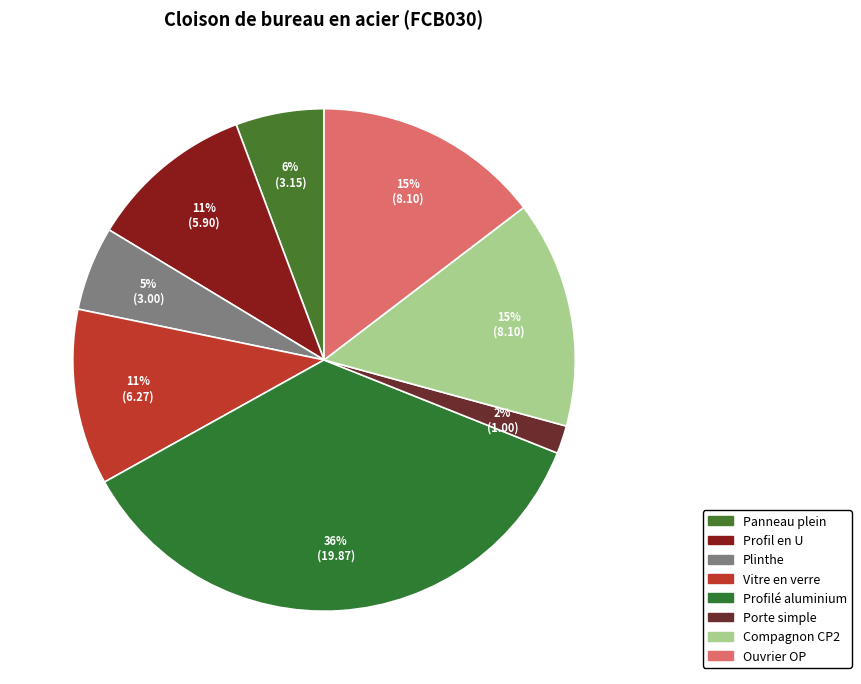

How many slices are in this pie chart?

8